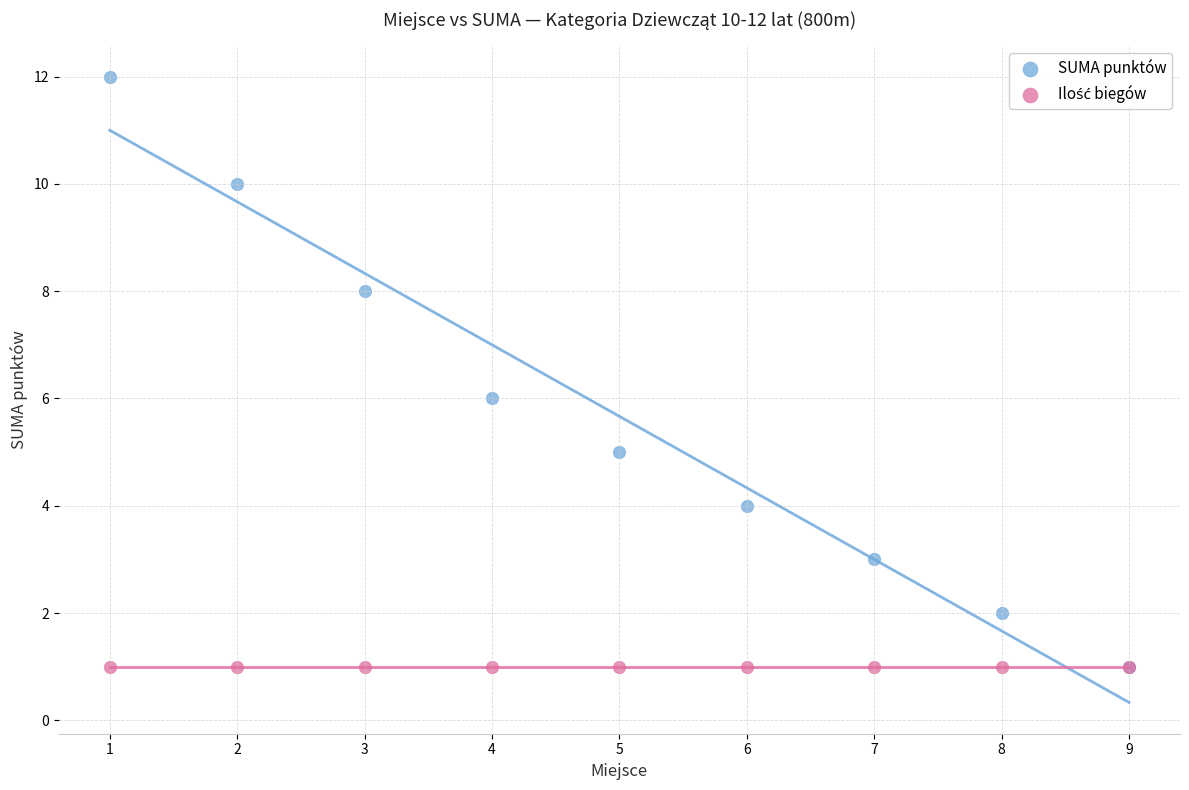

Which series contains the highest Y value?

SUMA punktów